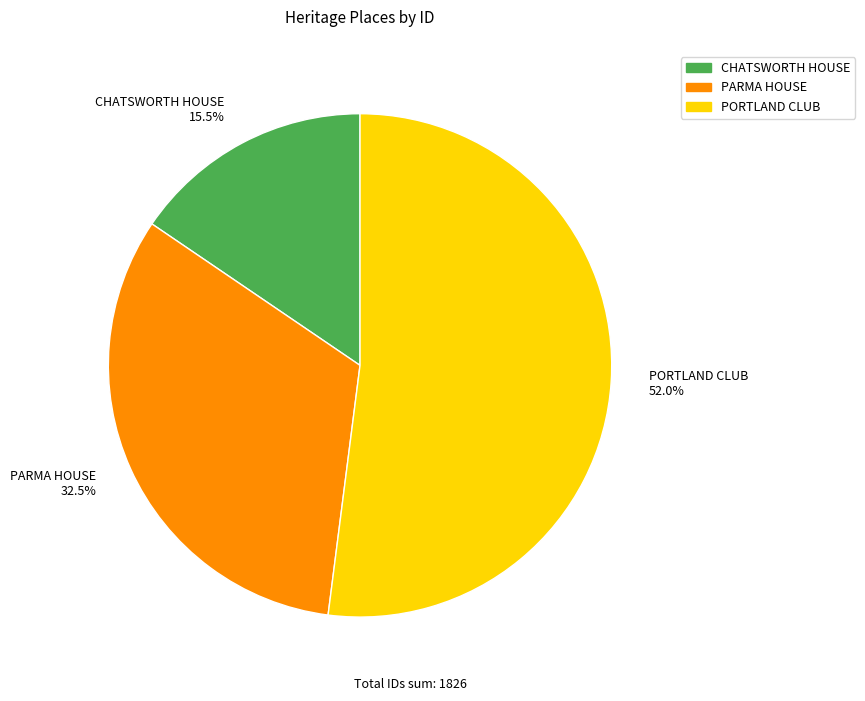

Is there a majority slice in this chart?

Yes